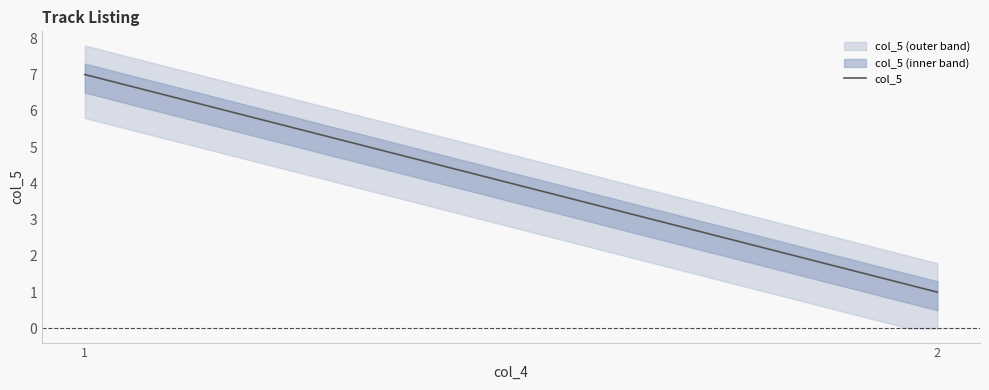

What is the maximum value for col_5?

7.0